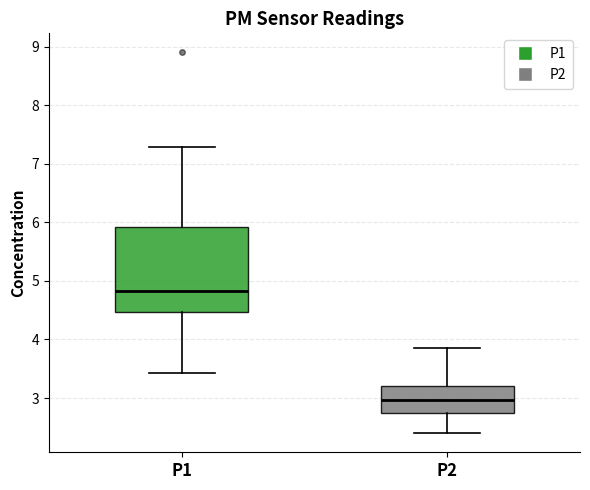

Which box is the tallest, from its lower edge to its upper edge?

P1